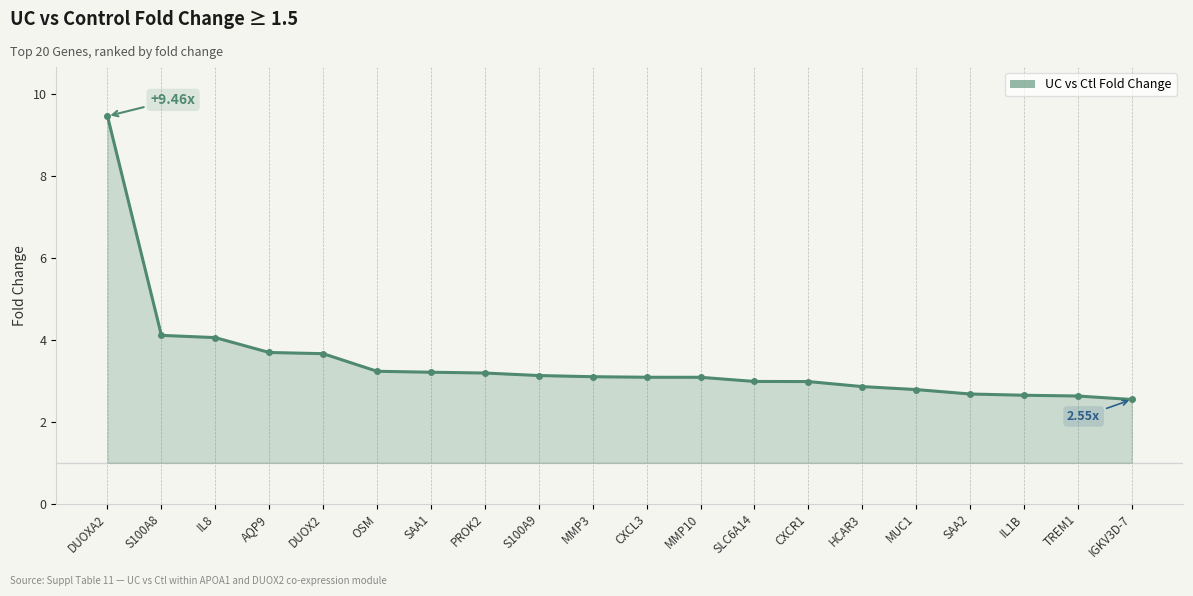

The chart shows a value of 2.7 at SAA2. True or false?

True